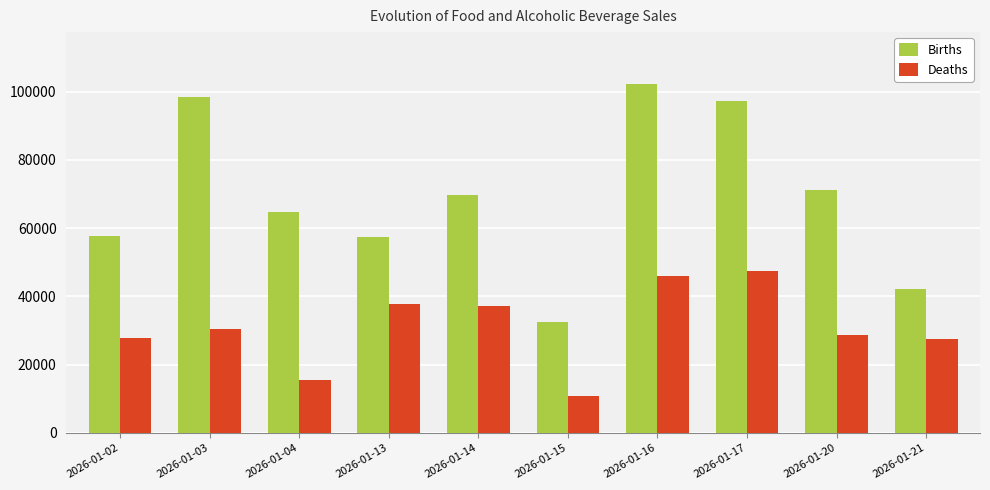

True or false: Deaths has a value of 37135.0 at 2026-01-14.

True